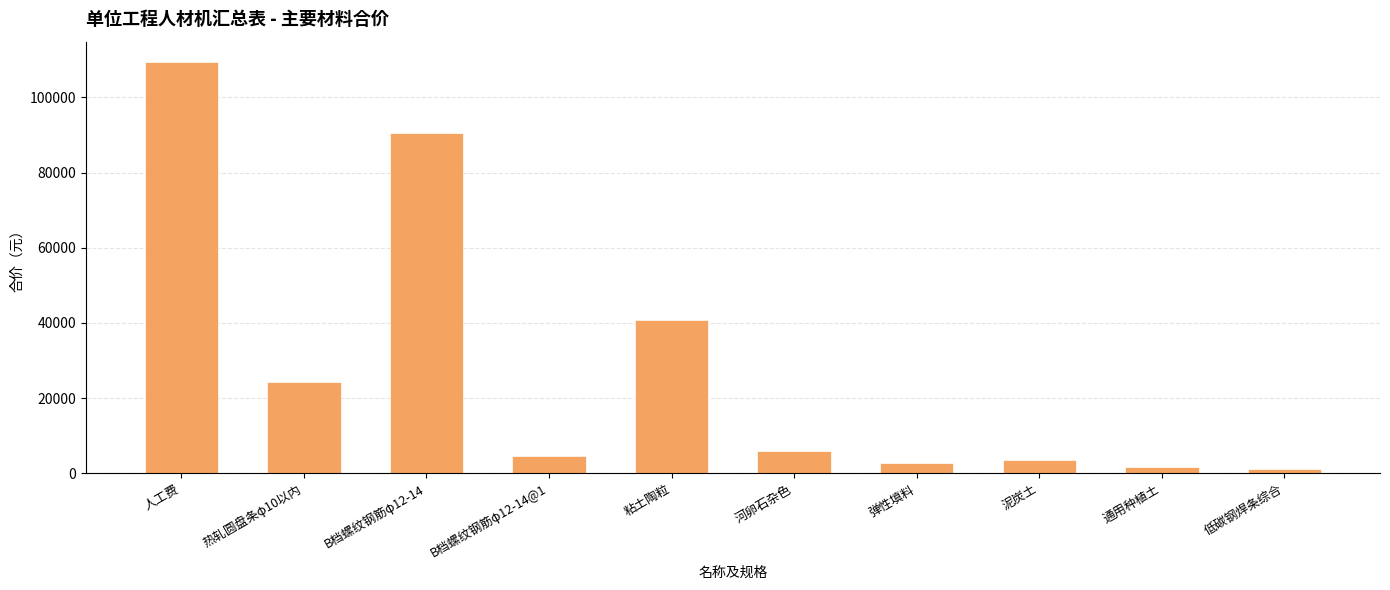

Reading left to right, extract all data points from this chart.

人工费=109349.2	热轧圆盘条φ10以内=24368.8	B档螺纹钢筋φ12-14=90545.6	B档螺纹钢筋φ12-14@1=4487.2	粘土陶粒=40790.8	河卵石杂色=5875.6	弹性填料=2754.0	泥炭土=3442.5	通用种植土=1758.5	低碳钢焊条综合=1155.3